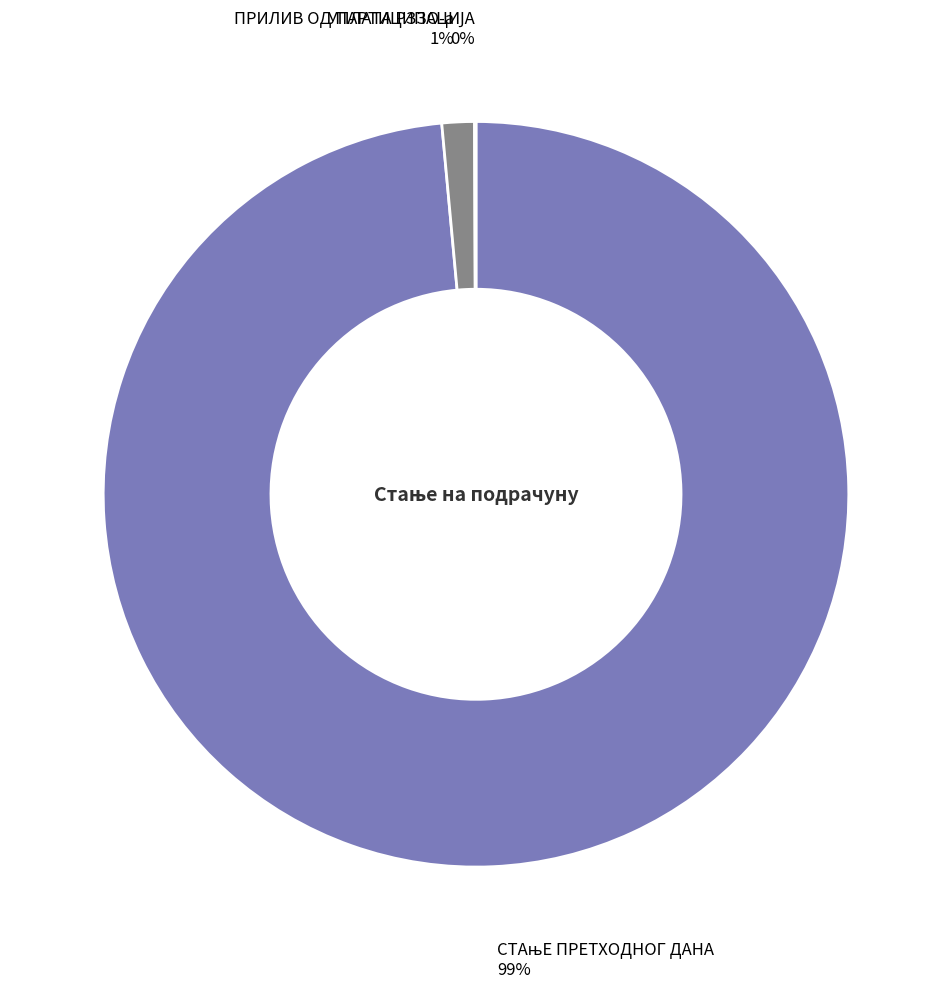

Is there any slice that represents more than half of the pie?

Yes